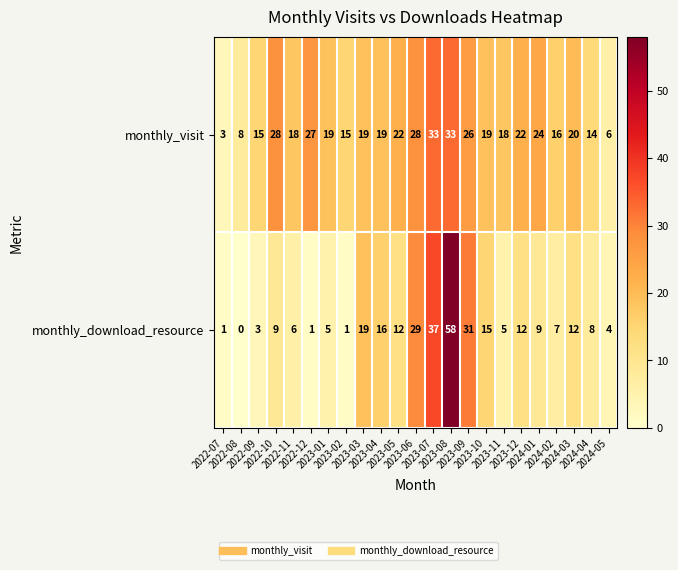

What is the average value of the monthly_download_resource series?

13